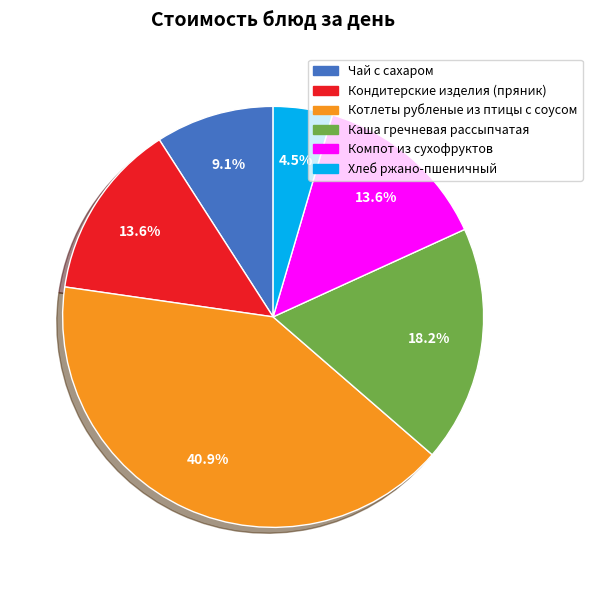

Is the sum of Каша гречневая рассыпчатая and Кондитерские изделия (пряник) greater than half?

No